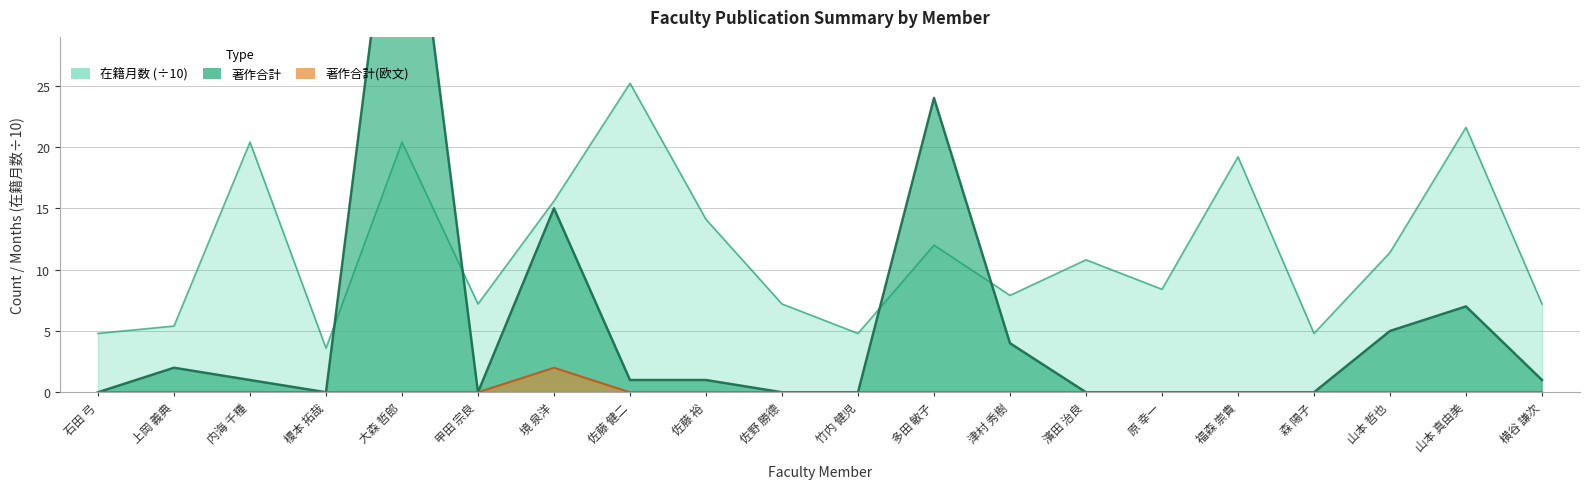

Which label corresponds to the largest value in the chart?

大森 哲郎